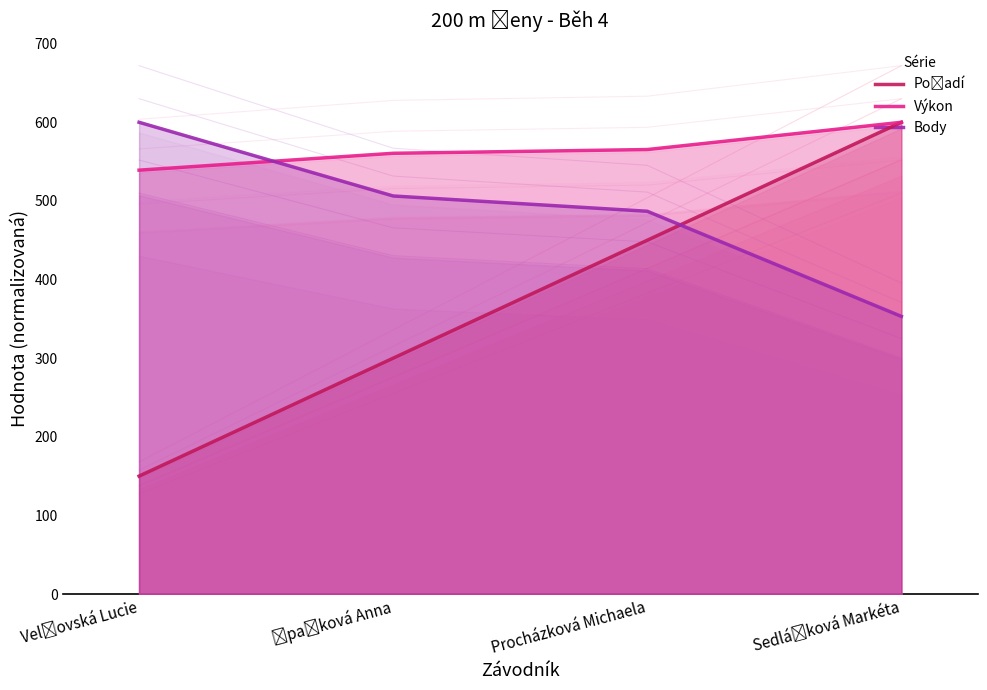

How many data points in Výkon are less than 565?

2